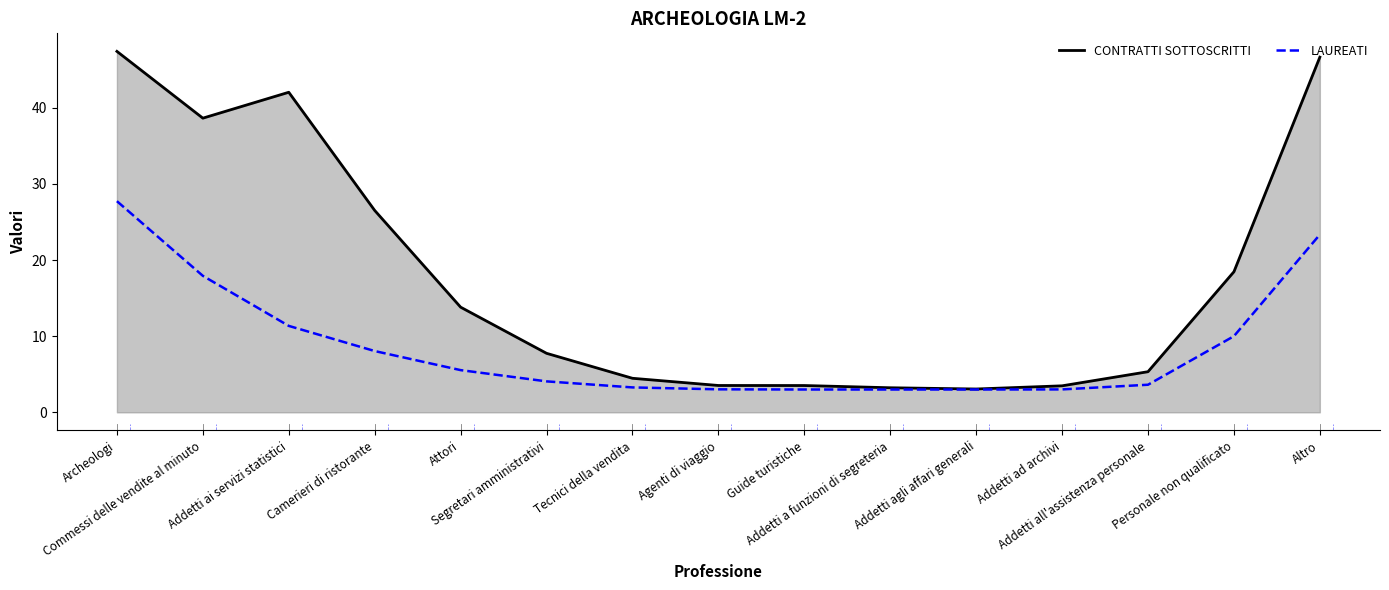

Reading left to right, what are all the values shown in this chart?

CONTRATTI SOTTOSCRITTI (line): Archeologi=47.4	Commessi delle vendite al minuto=38.7	Addetti ai servizi statistici=42.1	Camerieri di ristorante=26.5	Attori=13.8	Segretari amministrativi=7.8	Tecnici della vendita=4.5	Agenti di viaggio=3.5	Guide turistiche=3.5	Addetti a funzioni di segreteria=3.2	Addetti agli affari generali=3.1	Addetti ad archivi=3.5	Addetti all'assistenza personale=5.3	Personale non qualificato=18.5	Altro=46.7
LAUREATI: Archeologi=27.7	Commessi delle vendite al minuto=17.9	Addetti ai servizi statistici=11.4	Camerieri di ristorante=8.1	Attori=5.5	Segretari amministrativi=4.1	Tecnici della vendita=3.3	Agenti di viaggio=3.0	Guide turistiche=3.0	Addetti a funzioni di segreteria=3.0	Addetti agli affari generali=3.0	Addetti ad archivi=3.0	Addetti all'assistenza personale=3.6	Personale non qualificato=10.0	Altro=23.4